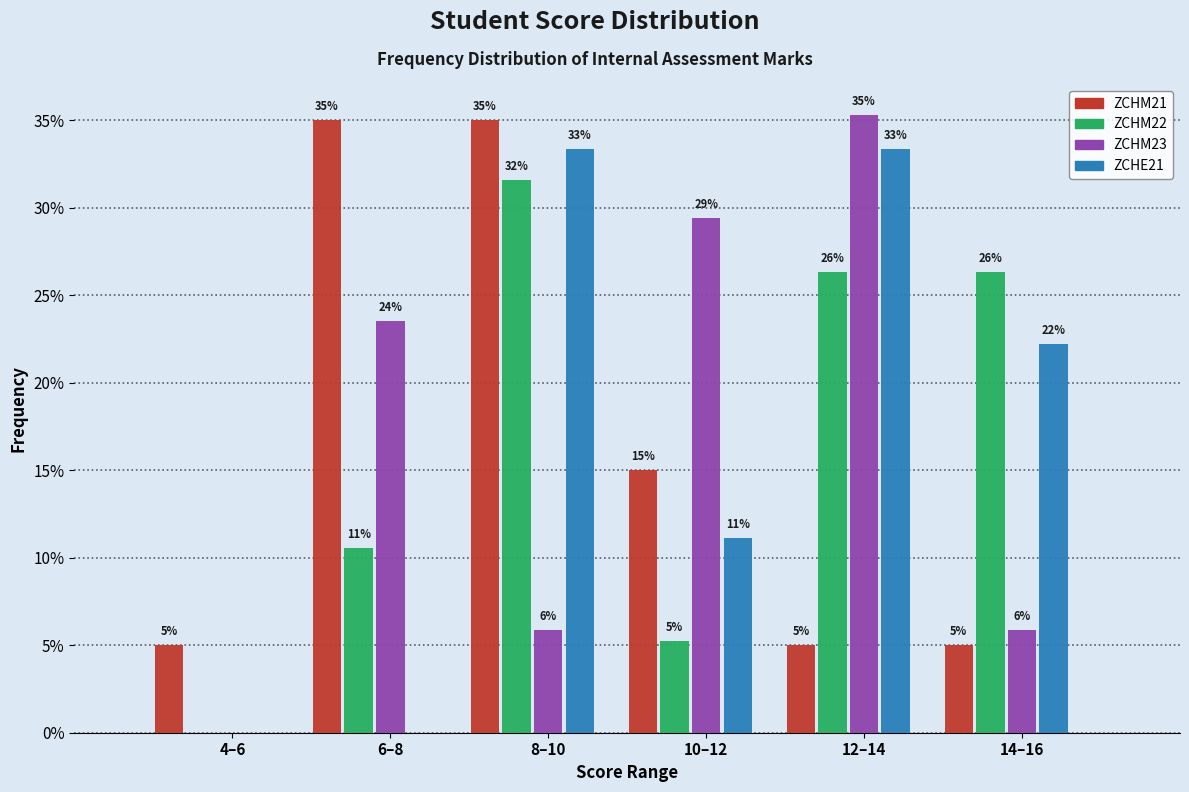

Are the bars horizontal?

No